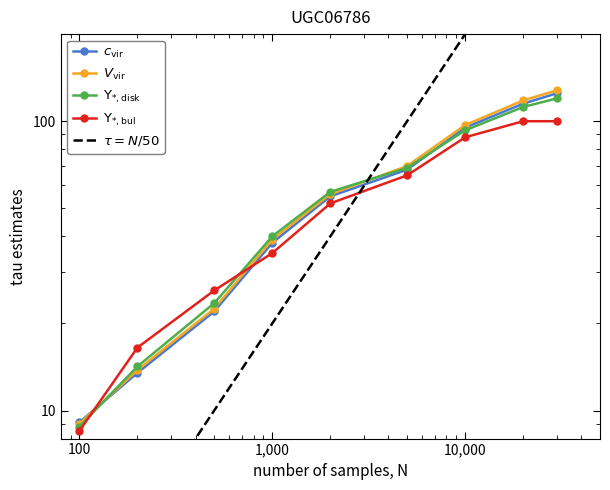

What is the value of the c_vir point at the 3rd from the left?

22.0